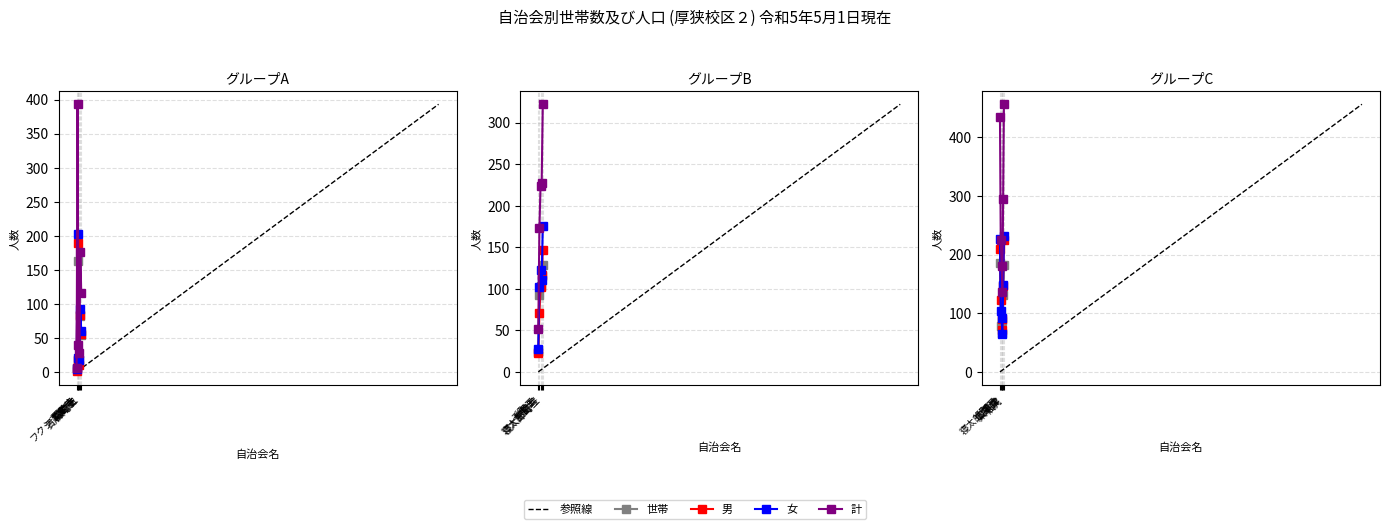

Rank the categories by 世帯 value from lowest to highest.

フクシア紫苑, 貴船町東, 殿町一, 千町三, 殿町五, 広瀬二, 末益, 殿町三, 広瀬一, 千町五, 常盤町, 寝太郎町一, 寝太郎町二, 東下津, 西善寺, 杣尻, 寝太郎町三